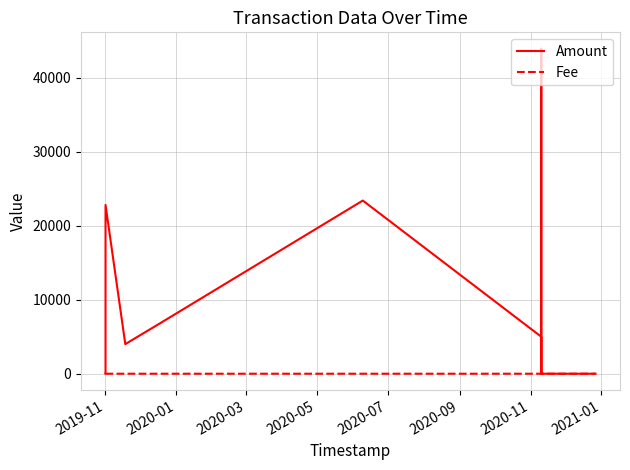

Which series has the widest spread of values?

Amount